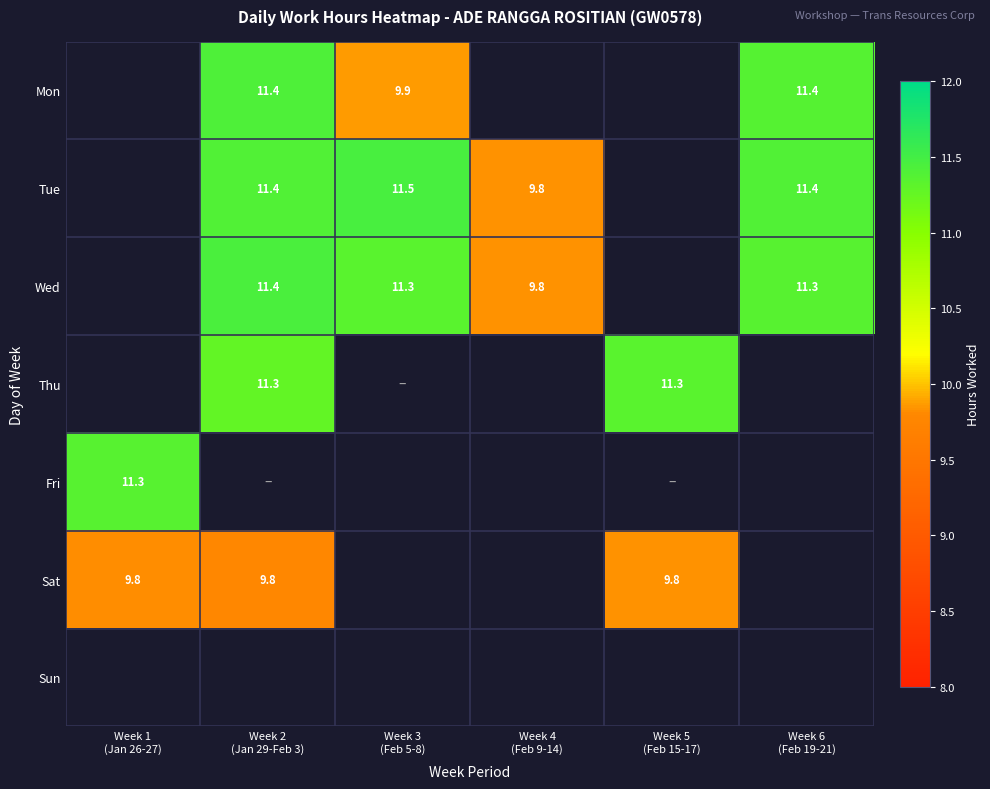

Rank the categories by Sat value from lowest to highest.

Week 2 (Jan 29-Feb 3), Week 3 (Feb 5-8), Week 4 (Feb 9-14), Week 5 (Feb 15-17), Week 6 (Feb 19-21), Week 1 (Jan 26-27)